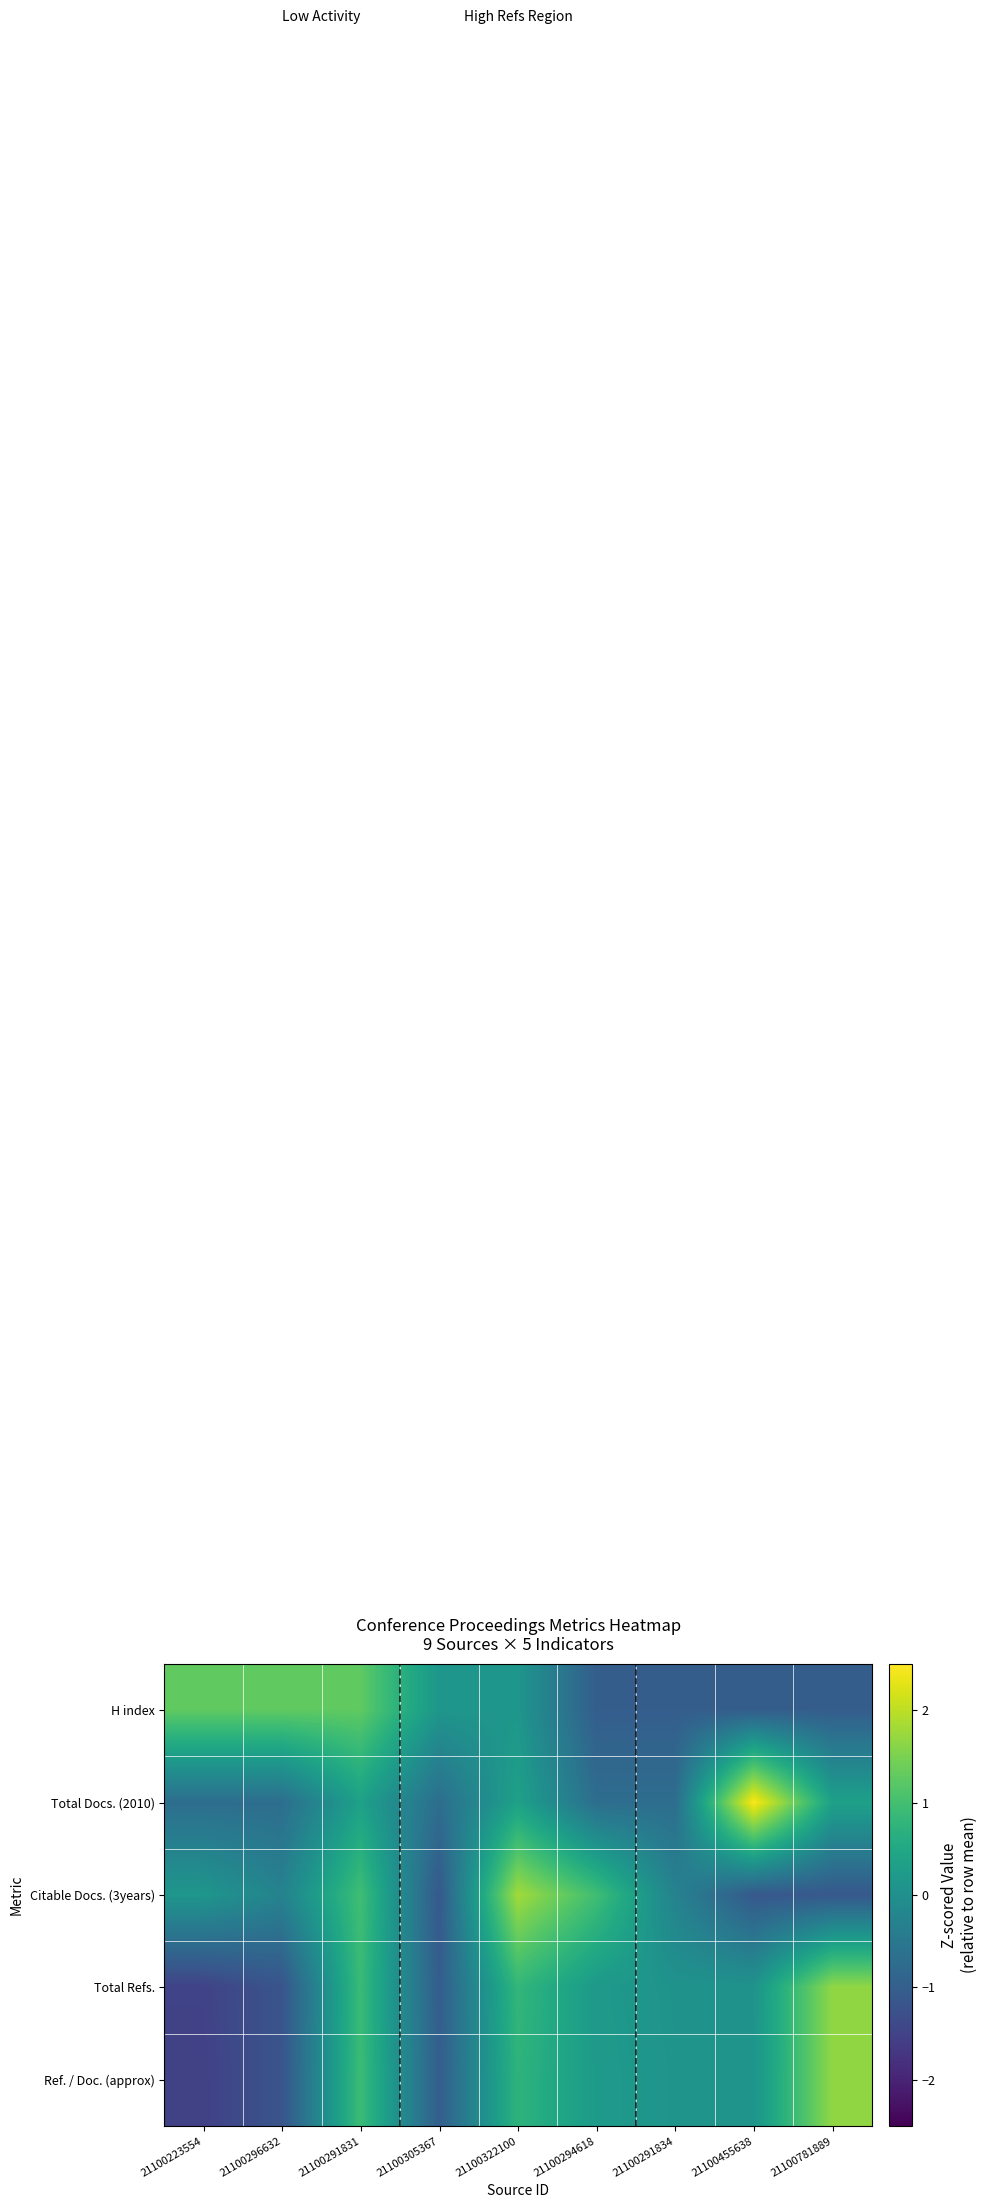

Rank the series at 21100294618 from lowest to highest value.

H index, Total Docs. (2010), Total Refs., Ref. / Doc. (approx), Citable Docs. (3years)